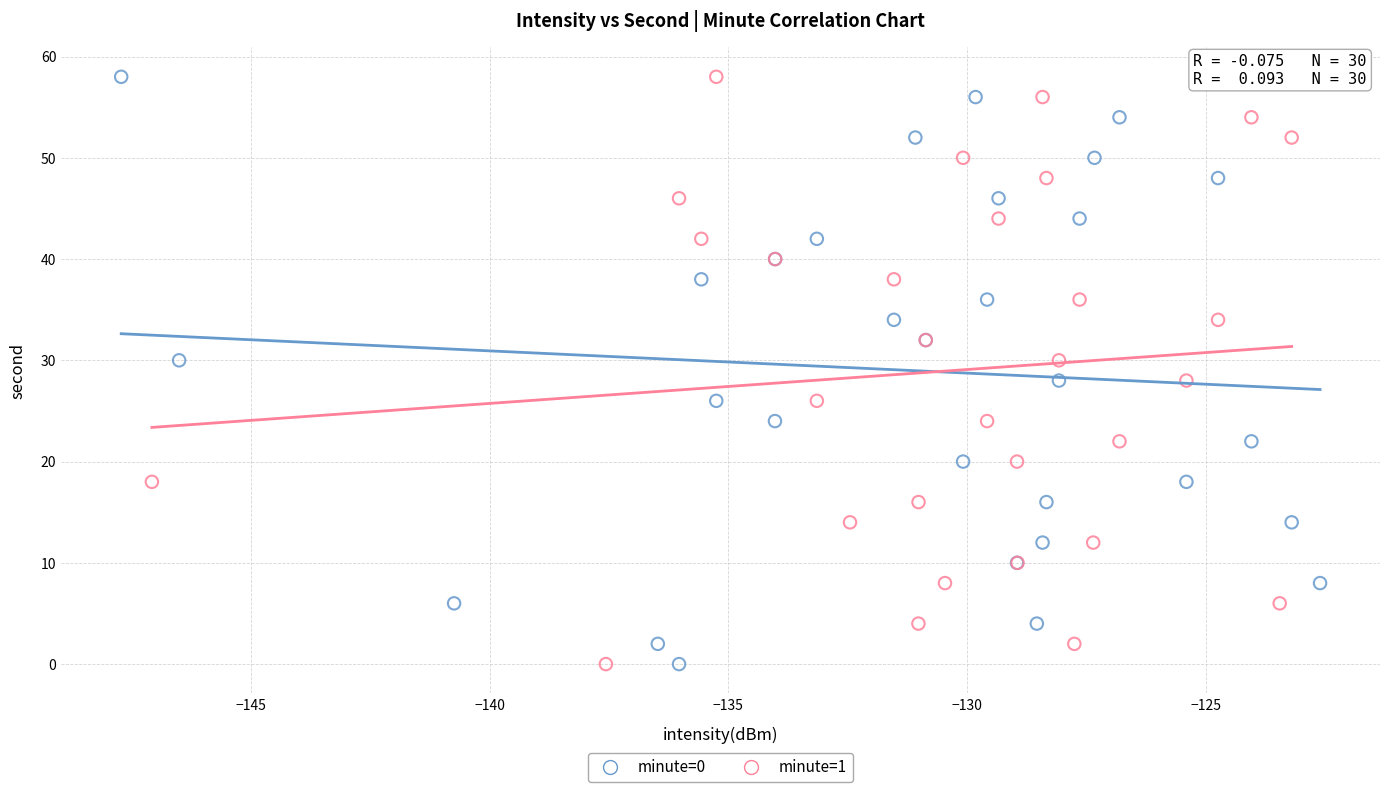

What are all the series names shown in the legend?

minute=0, minute=1